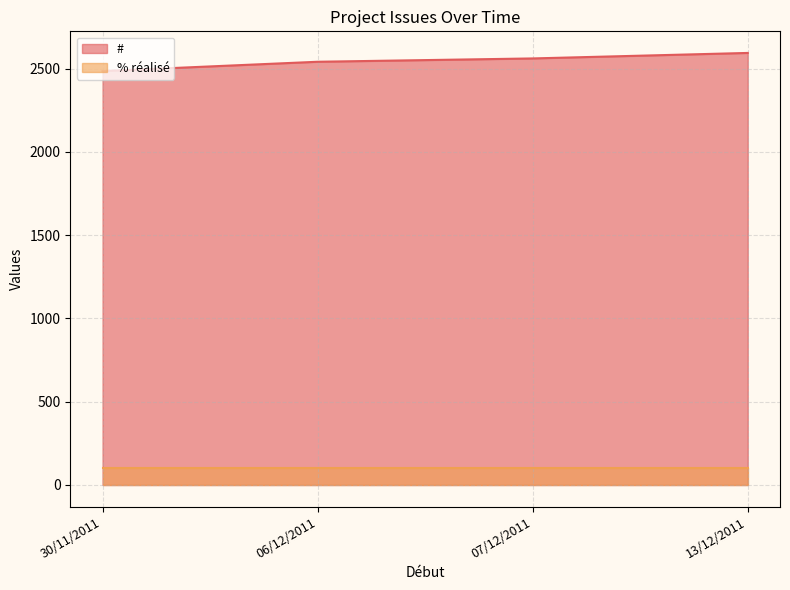

What is the sum of all % réalisé values?

400